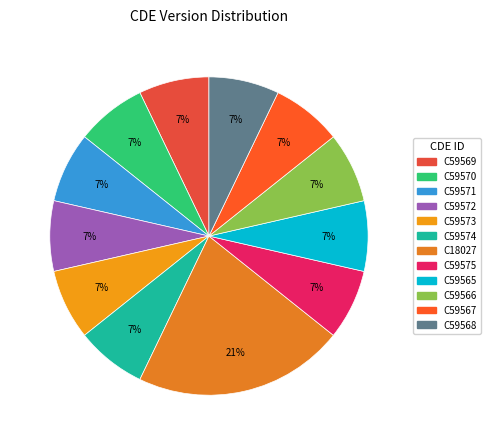

Rank the categories by value from highest to lowest.

C18027, C59569, C59570, C59571, C59572, C59573, C59574, C59575, C59565, C59566, C59567, C59568